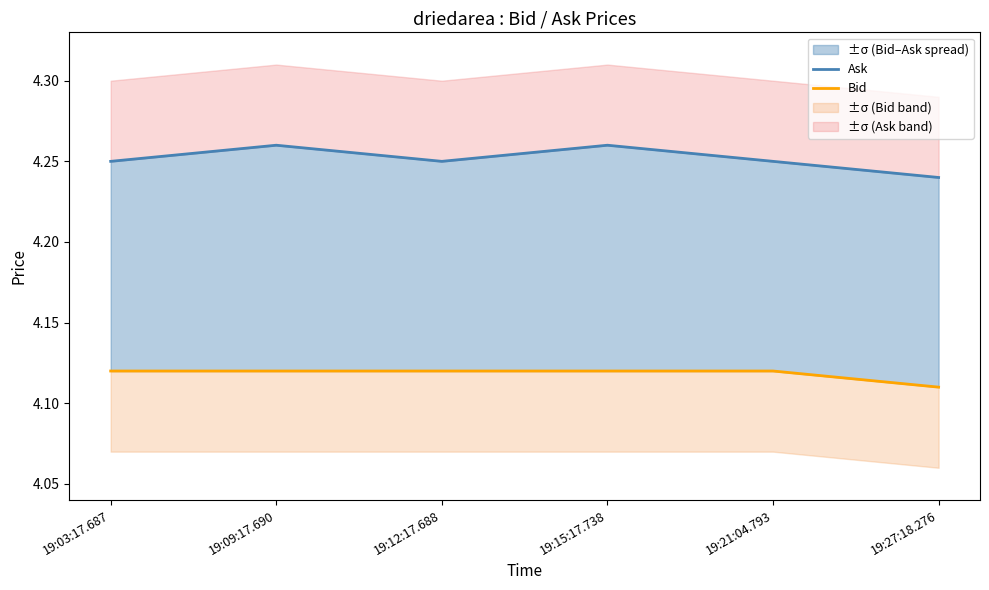

Reading left to right, extract all data points from this chart.

Ask: 19:03:17.687=4.2	19:09:17.690=4.3	19:12:17.688=4.2	19:15:17.738=4.3	19:21:04.793=4.2	19:27:18.276=4.2
Bid: 19:03:17.687=4.1	19:09:17.690=4.1	19:12:17.688=4.1	19:15:17.738=4.1	19:21:04.793=4.1	19:27:18.276=4.1